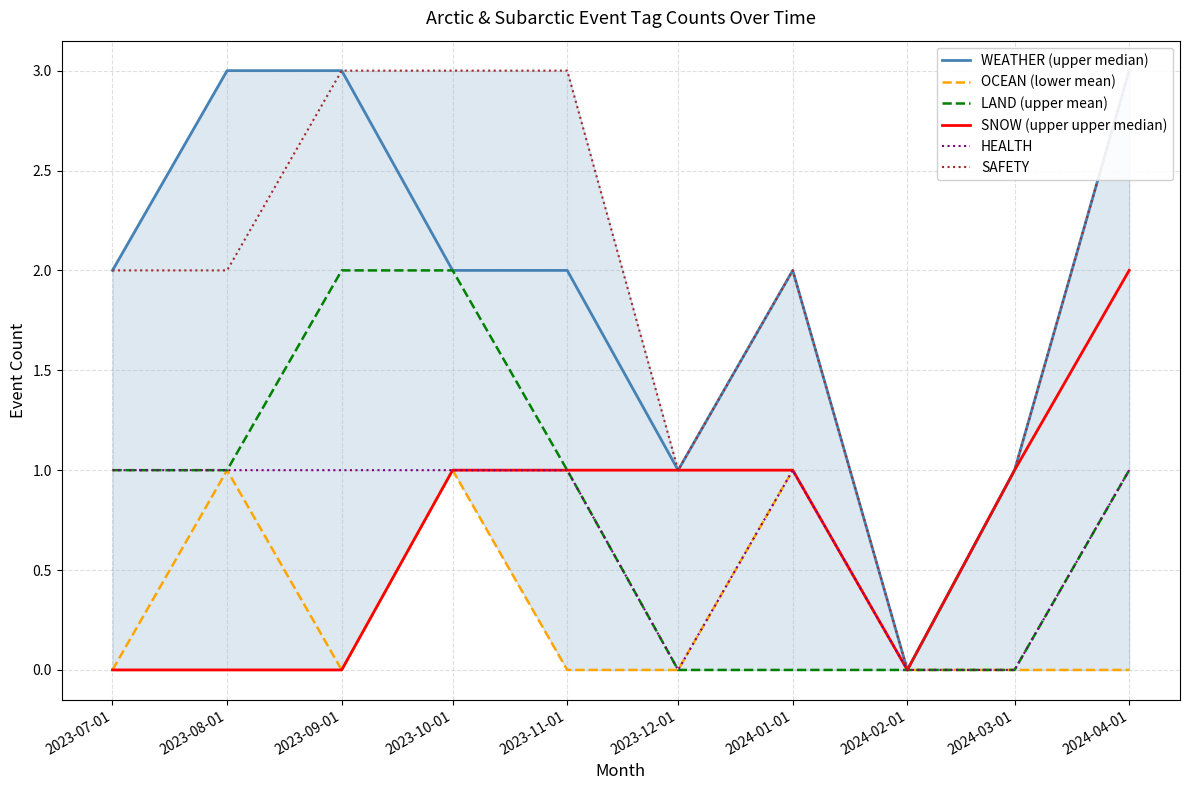

True or false: WEATHER (upper median) has a value of 2 at 2023-07-01.

True